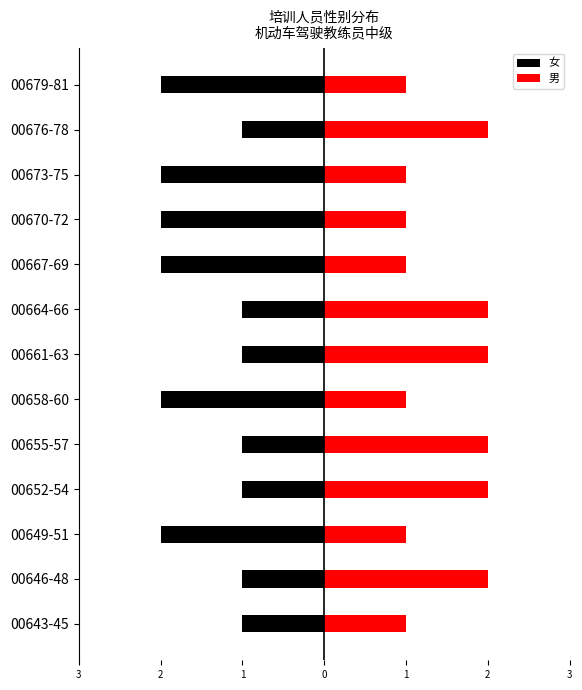

Count the 女 values in the range -2 to -1.

13